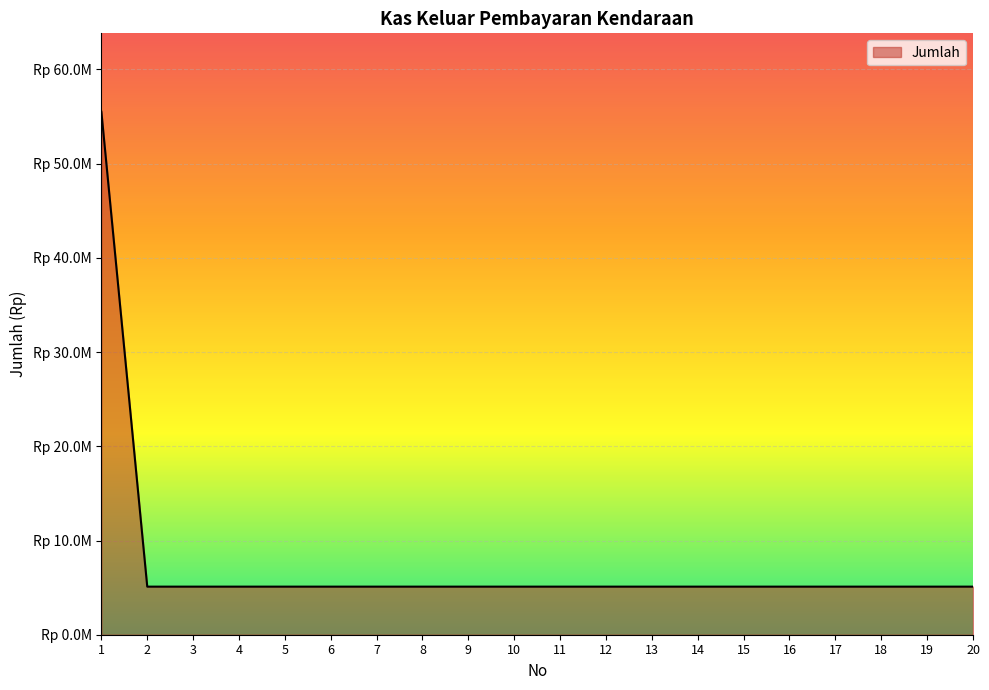

Does the chart have visible grid lines?

Yes